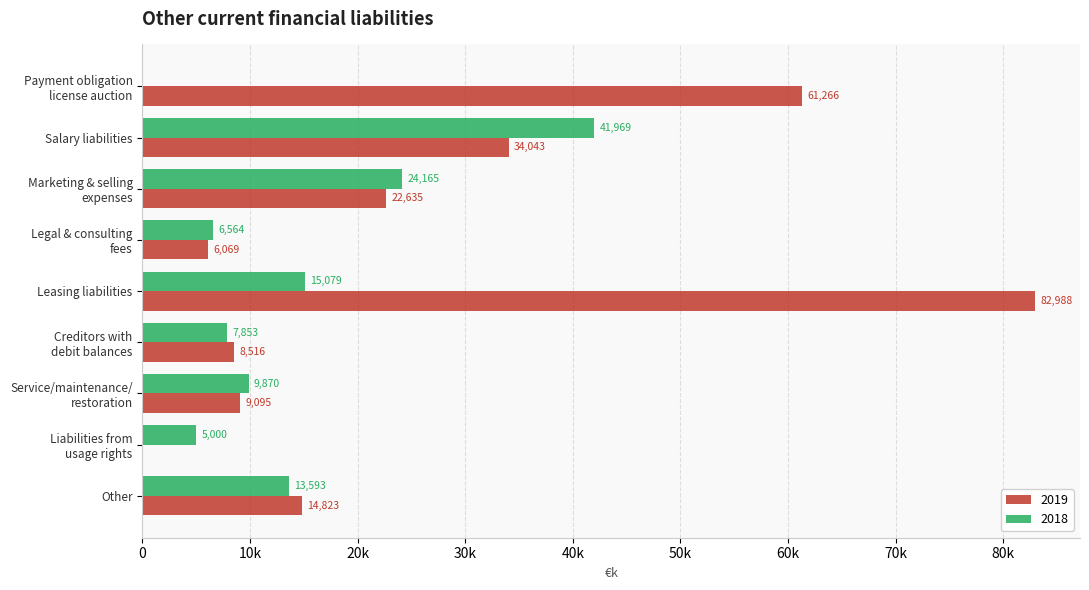

What is the difference between the 2019 values at Liabilities from
usage rights and Marketing & selling
expenses?

22635